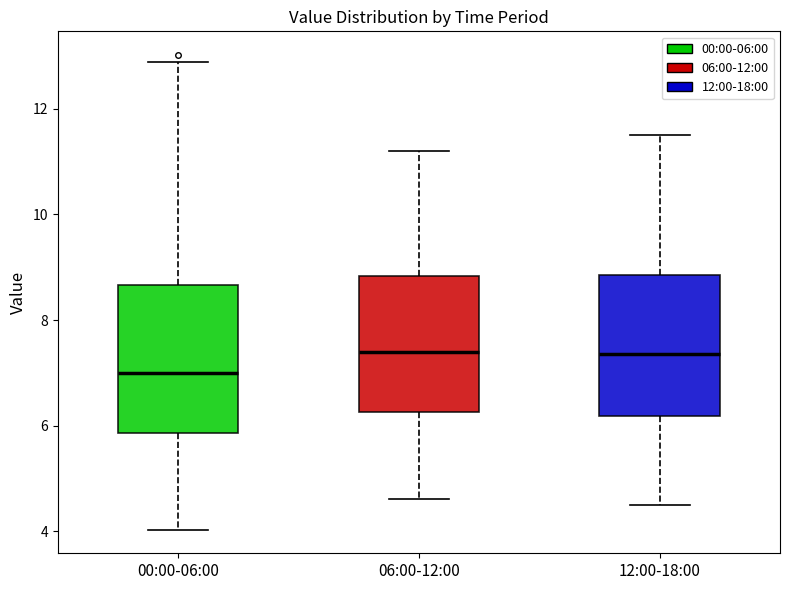

Reading left to right, transcribe this box plot: for each box, give where its median line is, the range the box spans, and where its two whiskers end, as read against the y-axis. The values are not printed on the chart, so give them approximately, as read against the axis.

00:00-06:00: median 7.0, box 5.8 to 8.6, whiskers 4.0 to 12.8
06:00-12:00: median 7.4, box 6.2 to 8.8, whiskers 4.6 to 11.2
12:00-18:00: median 7.4, box 6.2 to 8.8, whiskers 4.6 to 11.6